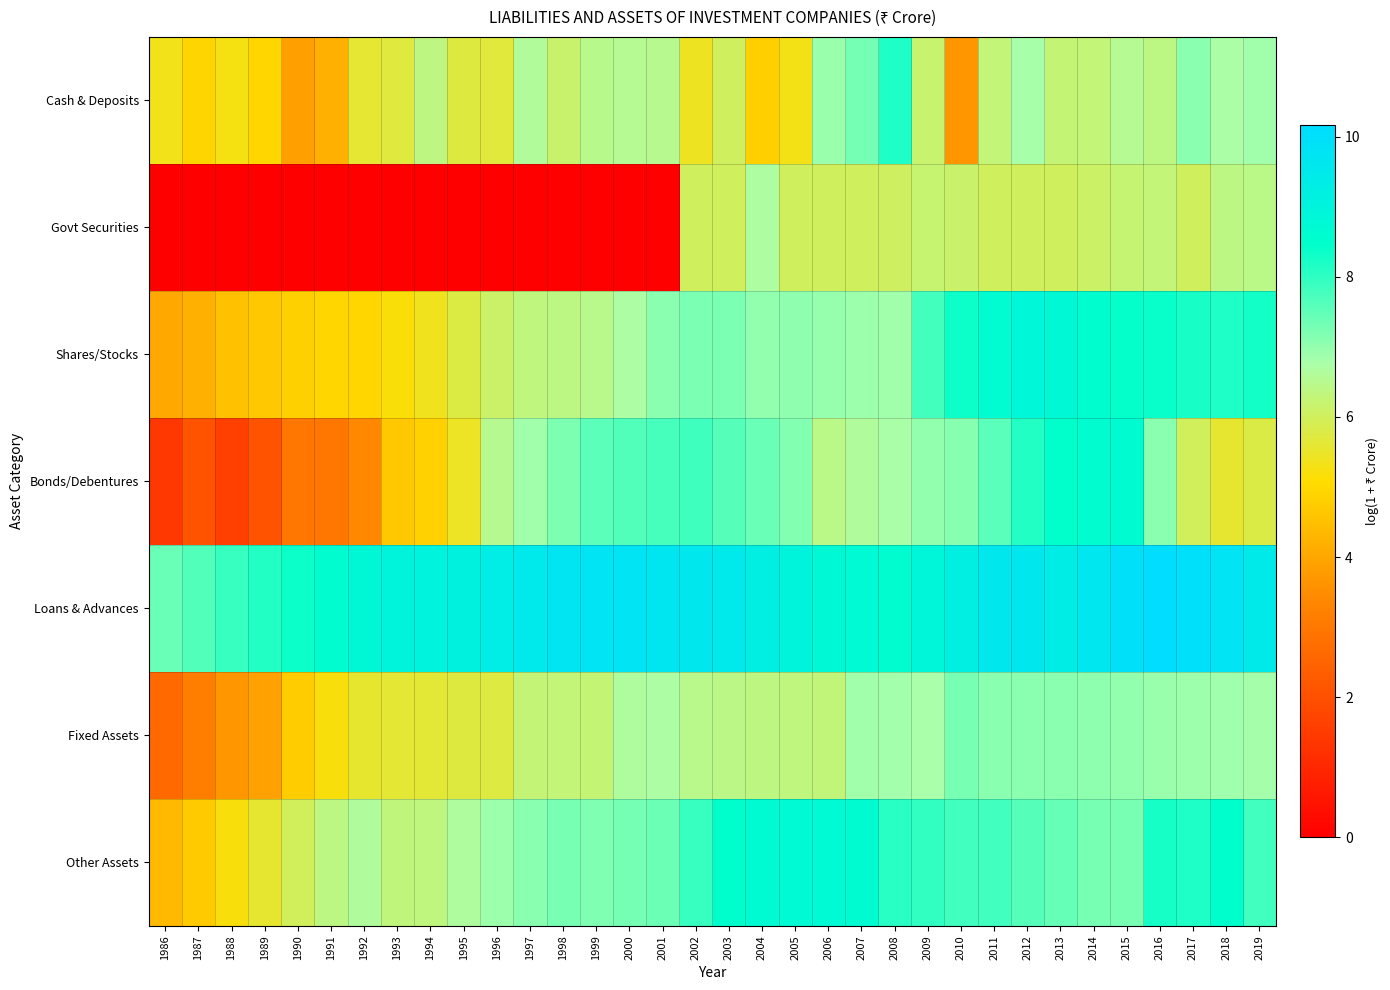

Reading left to right, extract all data points from this chart.

Cash & Deposits: 1986=5.3	1987=4.9	1988=5.3	1989=5.0	1990=3.9	1991=4.2	1992=5.6	1993=5.7	1994=6.4	1995=5.7	1996=5.7	1997=6.6	1998=6.2	1999=6.5	2000=6.5	2001=6.5	2002=5.4	2003=6.0	2004=4.8	2005=5.3	2006=6.9	2007=7.3	2008=8.2	2009=6.2	2010=3.7	2011=6.3	2012=6.8	2013=6.2	2014=6.3	2015=6.5	2016=6.4	2017=7.1	2018=6.7	2019=6.8
Govt Securities: 1986=0.0	1987=0.0	1988=0.0	1989=0.0	1990=0.0	1991=0.0	1992=0.0	1993=0.0	1994=0.0	1995=0.0	1996=0.0	1997=0.0	1998=0.0	1999=0.0	2000=0.0	2001=0.0	2002=6.0	2003=6.0	2004=6.7	2005=6.0	2006=6.0	2007=6.0	2008=6.0	2009=6.2	2010=6.1	2011=6.0	2012=6.0	2013=6.0	2014=6.1	2015=6.2	2016=6.3	2017=6.0	2018=6.4	2019=6.4
Shares/Stocks: 1986=4.0	1987=4.2	1988=4.5	1989=4.7	1990=4.8	1991=5.0	1992=4.9	1993=5.2	1994=5.4	1995=5.8	1996=6.1	1997=6.3	1998=6.4	1999=6.5	2000=6.7	2001=7.1	2002=7.2	2003=7.2	2004=7.0	2005=7.0	2006=7.0	2007=6.9	2008=6.8	2009=7.8	2010=8.3	2011=8.6	2012=8.8	2013=8.8	2014=8.5	2015=8.4	2016=8.4	2017=8.2	2018=8.2	2019=8.3
Bonds/Debentures: 1986=1.4	1987=2.1	1988=1.6	1989=2.1	1990=2.9	1991=2.9	1992=3.4	1993=4.7	1994=4.9	1995=5.4	1996=6.5	1997=6.9	1998=7.2	1999=7.5	2000=7.7	2001=7.8	2002=7.8	2003=7.6	2004=7.4	2005=7.2	2006=6.4	2007=6.6	2008=6.8	2009=7.0	2010=7.1	2011=7.6	2012=8.1	2013=8.5	2014=8.6	2015=8.6	2016=7.1	2017=6.0	2018=5.6	2019=5.8
Loans & Advances: 1986=7.4	1987=7.7	1988=7.9	1989=8.1	1990=8.3	1991=8.6	1992=8.8	1993=9.0	1994=9.0	1995=9.1	1996=9.3	1997=9.5	1998=9.7	1999=9.8	2000=9.8	2001=9.7	2002=9.6	2003=9.5	2004=9.2	2005=9.0	2006=8.8	2007=8.7	2008=8.6	2009=8.9	2010=9.2	2011=9.6	2012=9.5	2013=9.3	2014=9.6	2015=10.0	2016=10.2	2017=10.0	2018=9.8	2019=9.5
Fixed Assets: 1986=2.6	1987=3.1	1988=3.7	1989=3.9	1990=4.8	1991=5.2	1992=5.5	1993=5.6	1994=5.6	1995=5.7	1996=5.7	1997=6.3	1998=6.3	1999=6.2	2000=6.7	2001=6.7	2002=6.5	2003=6.4	2004=6.4	2005=6.3	2006=6.3	2007=6.9	2008=6.8	2009=6.8	2010=7.3	2011=7.1	2012=7.1	2013=7.1	2014=7.0	2015=7.0	2016=6.9	2017=6.9	2018=6.9	2019=6.8
Other Assets: 1986=4.4	1987=4.7	1988=5.2	1989=5.6	1990=6.0	1991=6.4	1992=6.6	1993=6.3	1994=6.3	1995=6.7	1996=6.9	1997=7.1	1998=7.3	1999=7.2	2000=7.3	2001=7.4	2002=7.9	2003=8.5	2004=8.7	2005=8.7	2006=8.7	2007=8.6	2008=8.1	2009=8.0	2010=7.8	2011=7.8	2012=7.6	2013=7.5	2014=7.3	2015=7.3	2016=8.3	2017=8.2	2018=8.5	2019=7.8